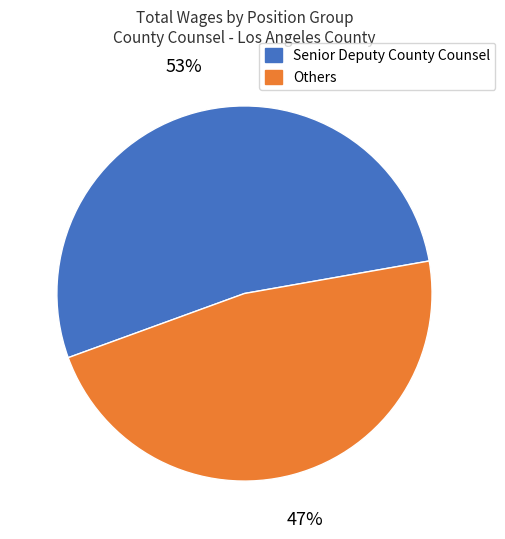

Approximately how many times larger is the value at Senior Deputy County Counsel compared to Others?

1.1